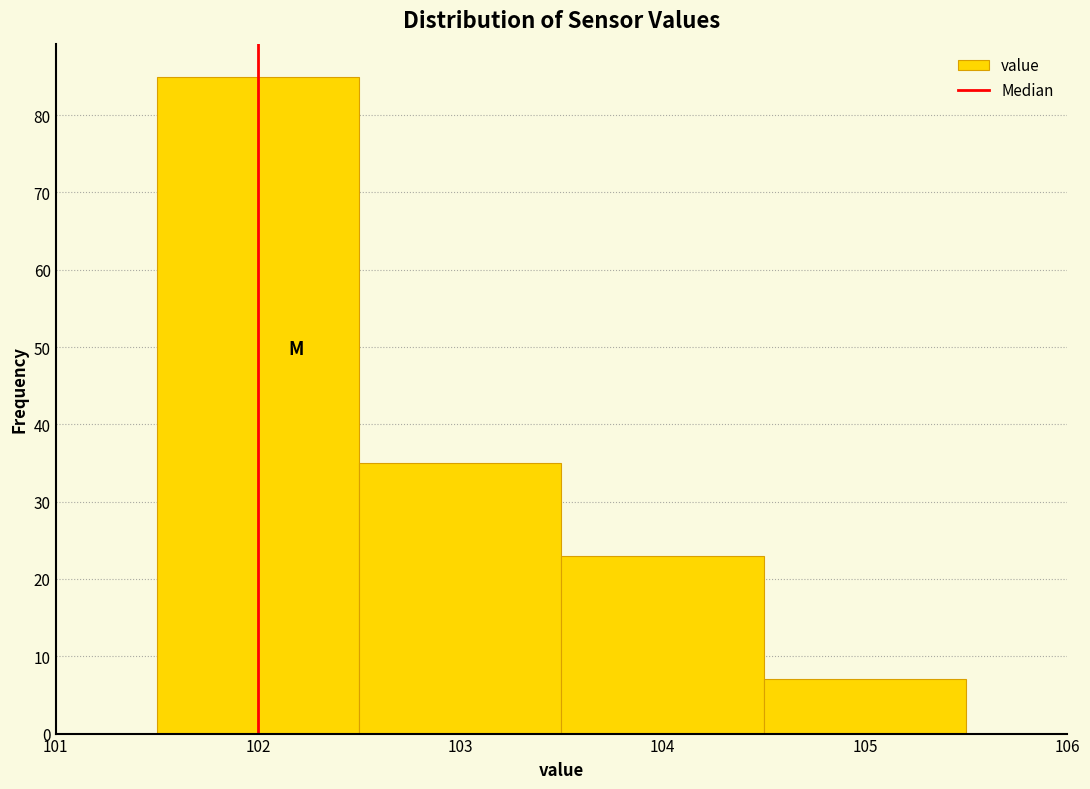

Reading left to right, transcribe this chart: for each bar, give the range it covers on the x-axis and its height. The values are not printed on the chart, so give them approximately, as read against the axis.

101.5 to 102.5: 85
102.5 to 103.5: 35
103.5 to 104.5: 23
104.5 to 105.5: 7